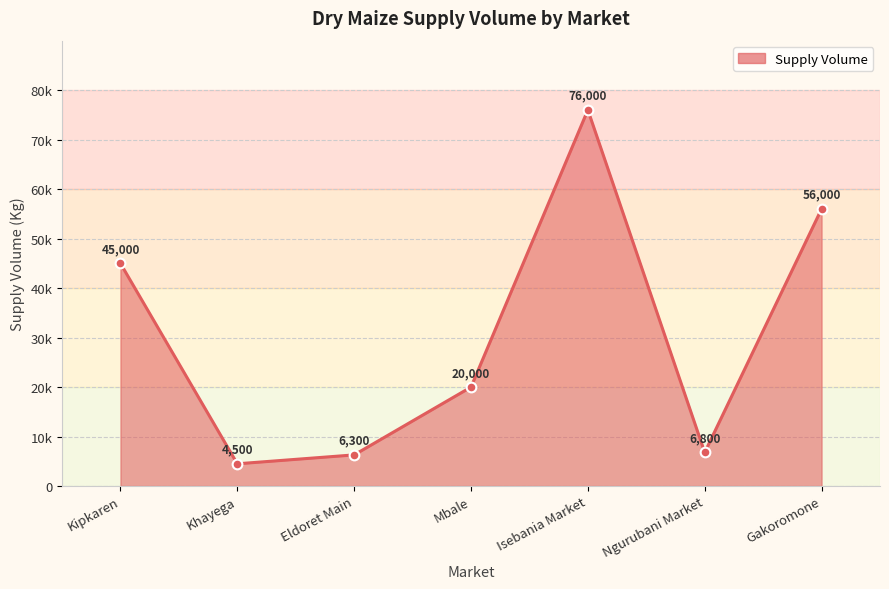

List the labels in order of value, smallest first.

Khayega, Eldoret Main, Ngurubani Market, Mbale, Kipkaren, Gakoromone, Isebania Market